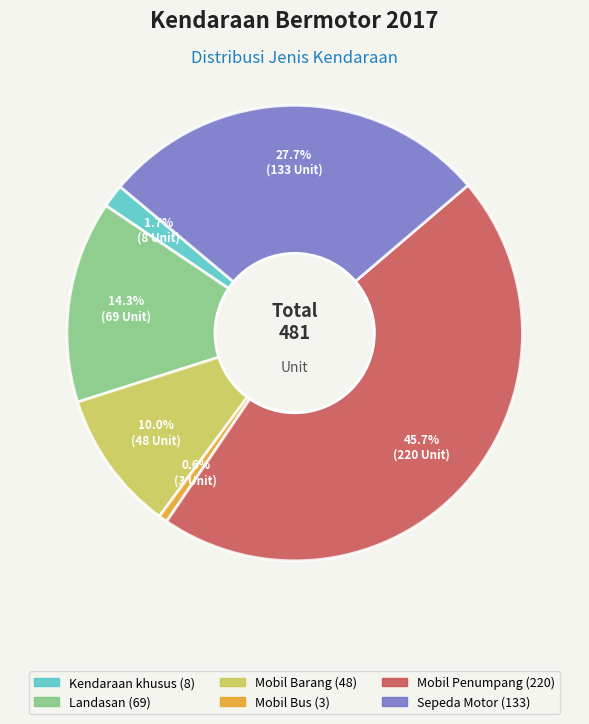

What percentage do Kendaraan khusus and Landasan together represent?

16.0%